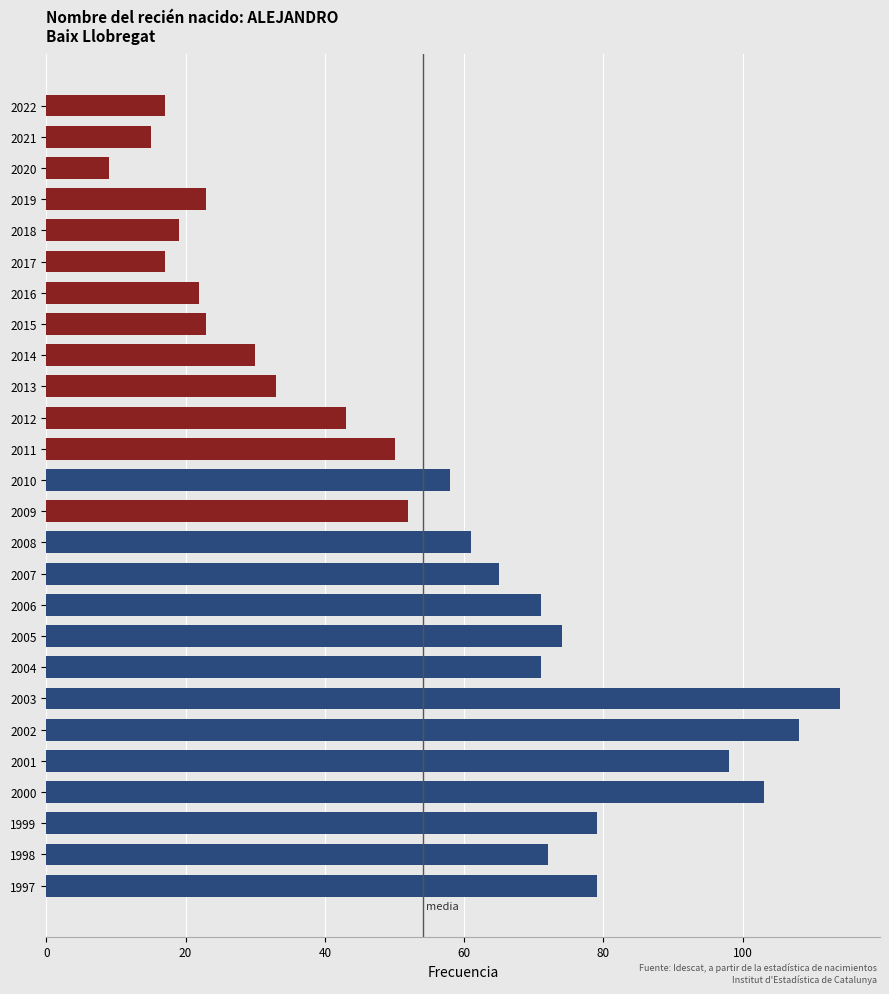

Are the bars grouped side by side (vs. stacked)?

No